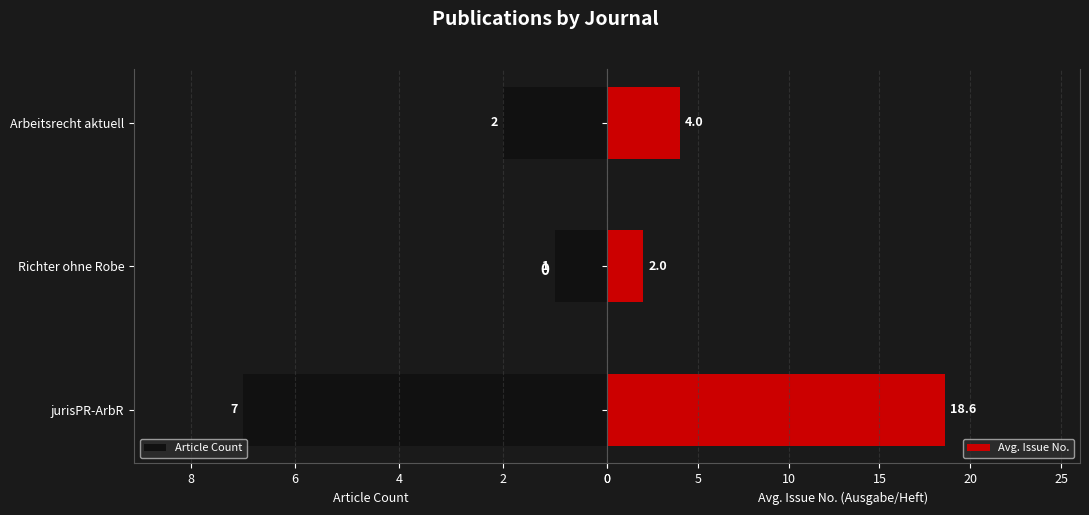

At which label is Article Count closest to 4?

Arbeitsrecht aktuell